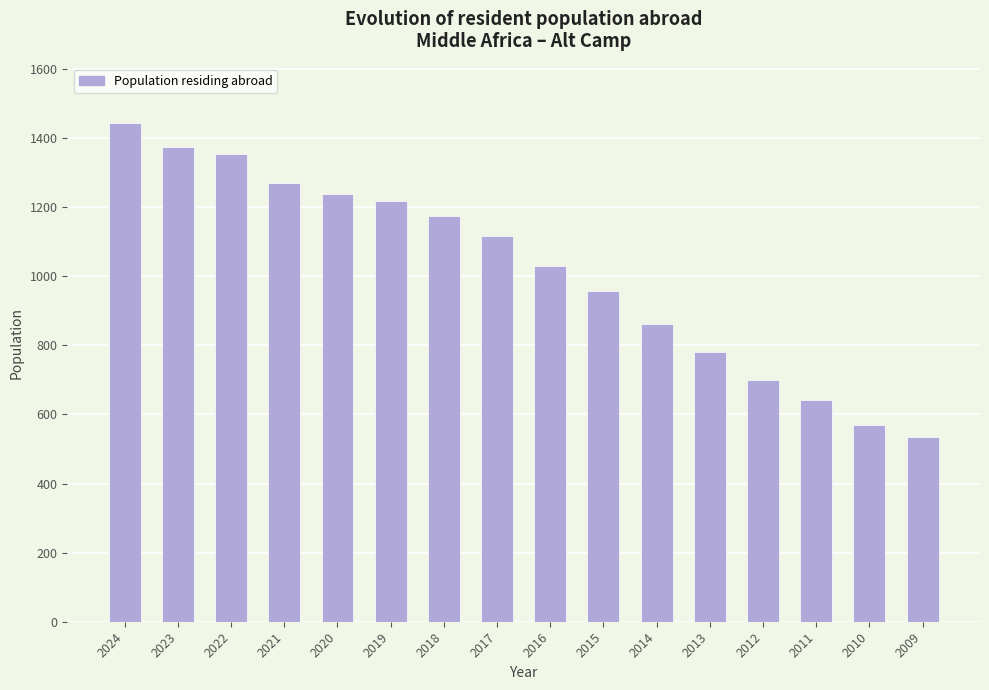

Which has a higher value, 2011 or 2023?

2023